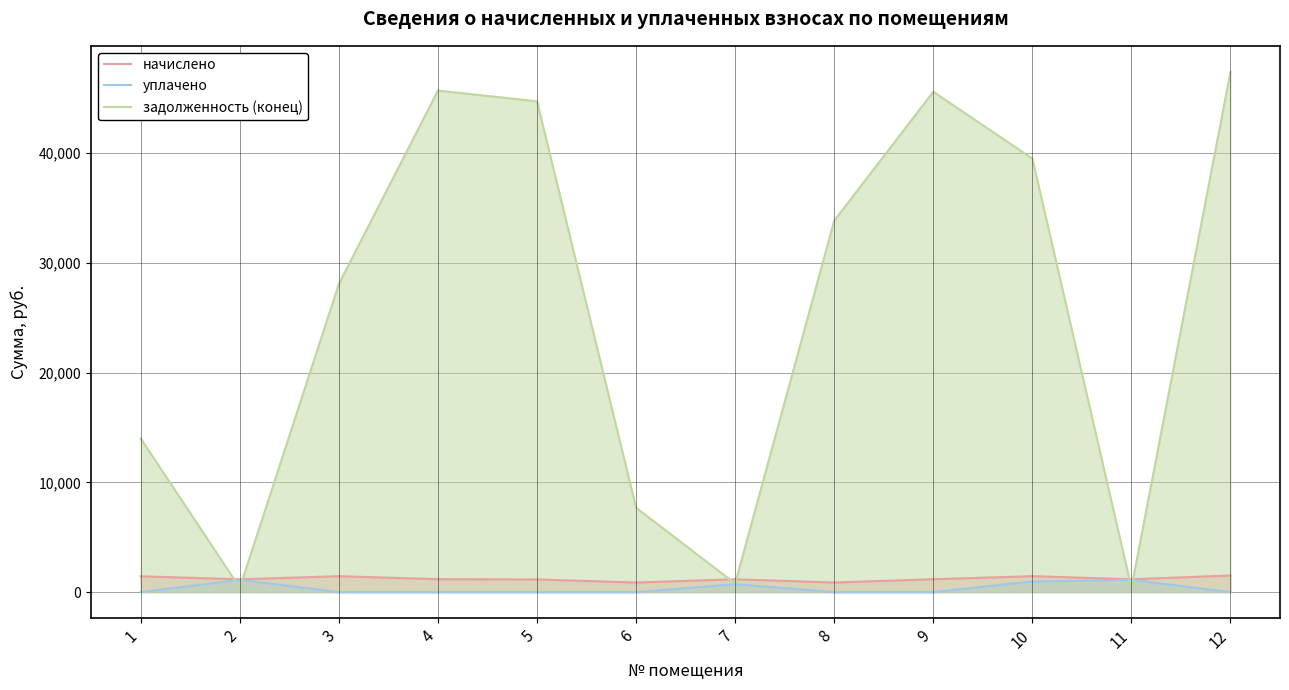

Is the value of задолженность (конец) at 11 greater than the value of уплачено at 5?

Yes